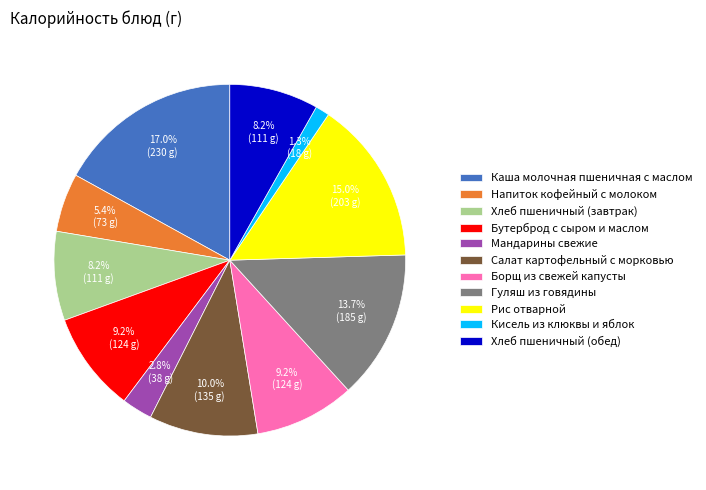

How many segments does this pie chart have?

11